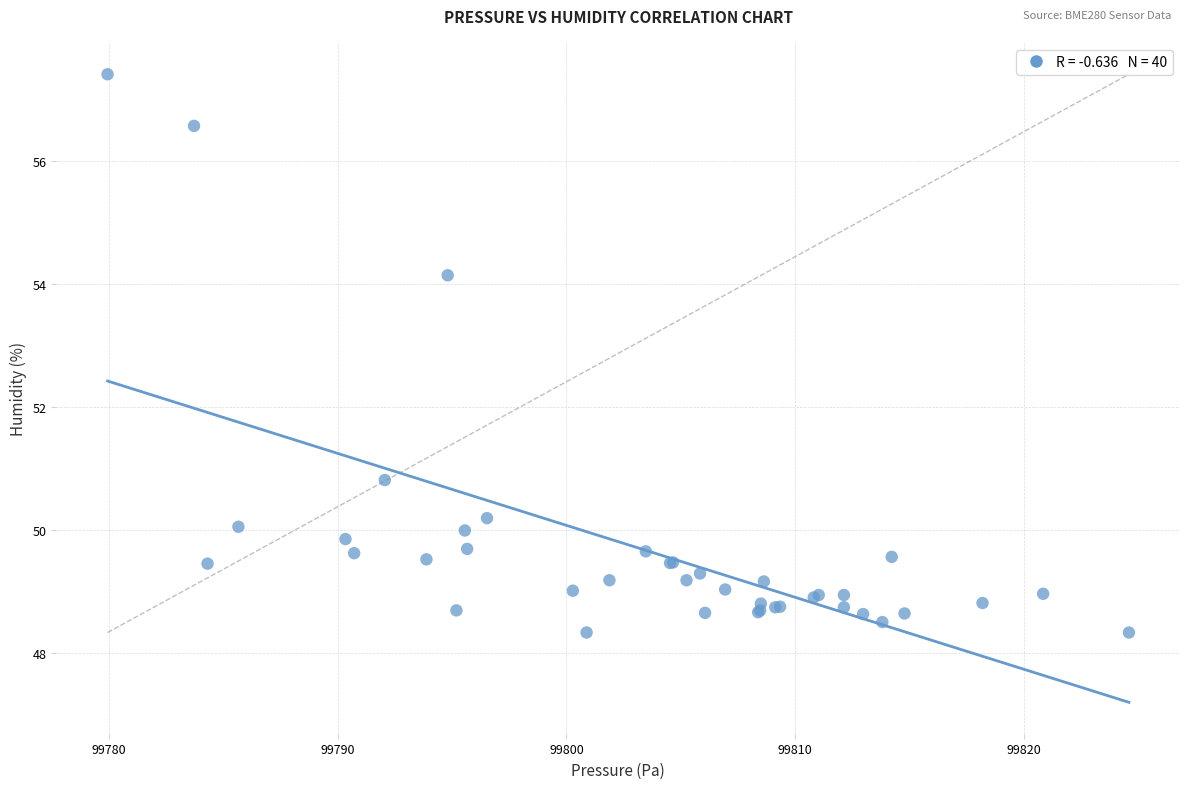

What Y value in the scatter plot is closest to 52?

50.8